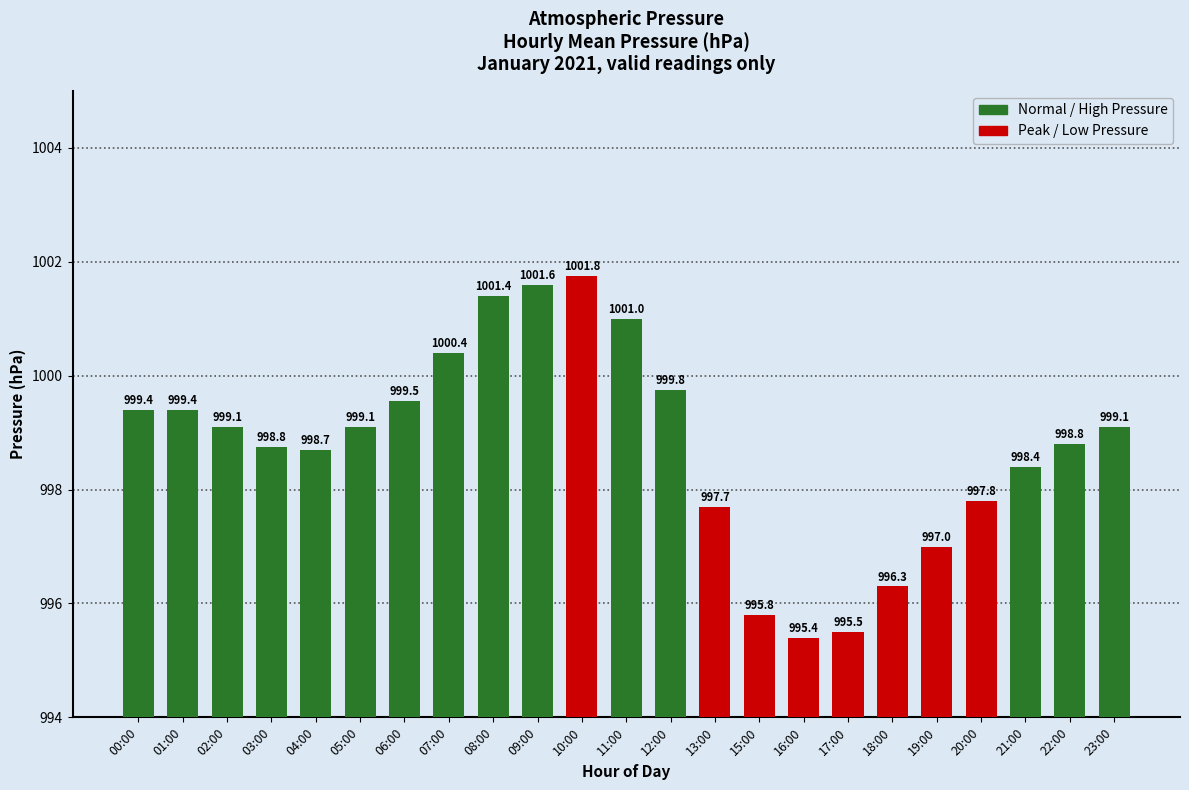

Where does the data first go above 999?

00:00